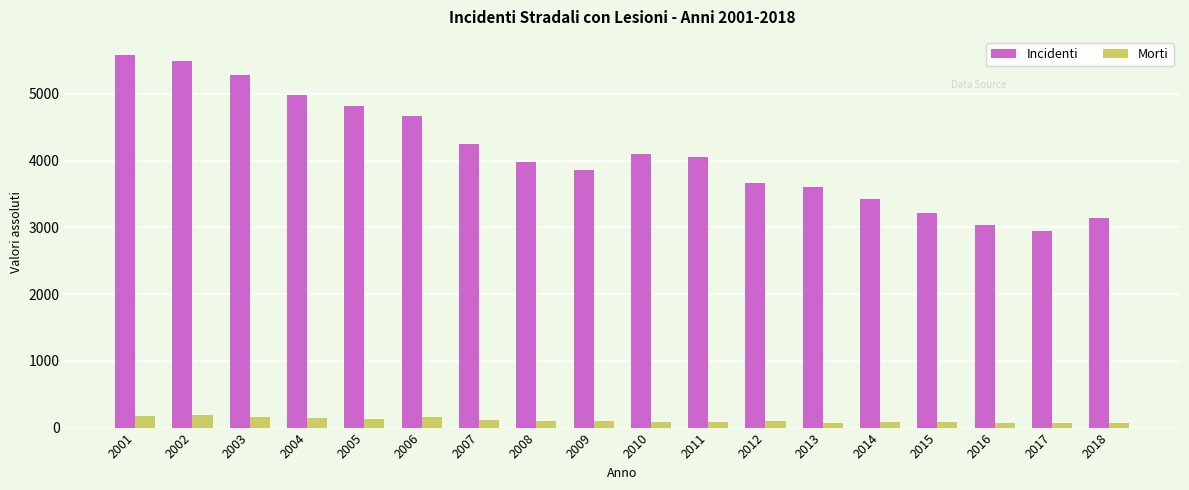

What are all the series names shown in the legend?

Incidenti, Morti